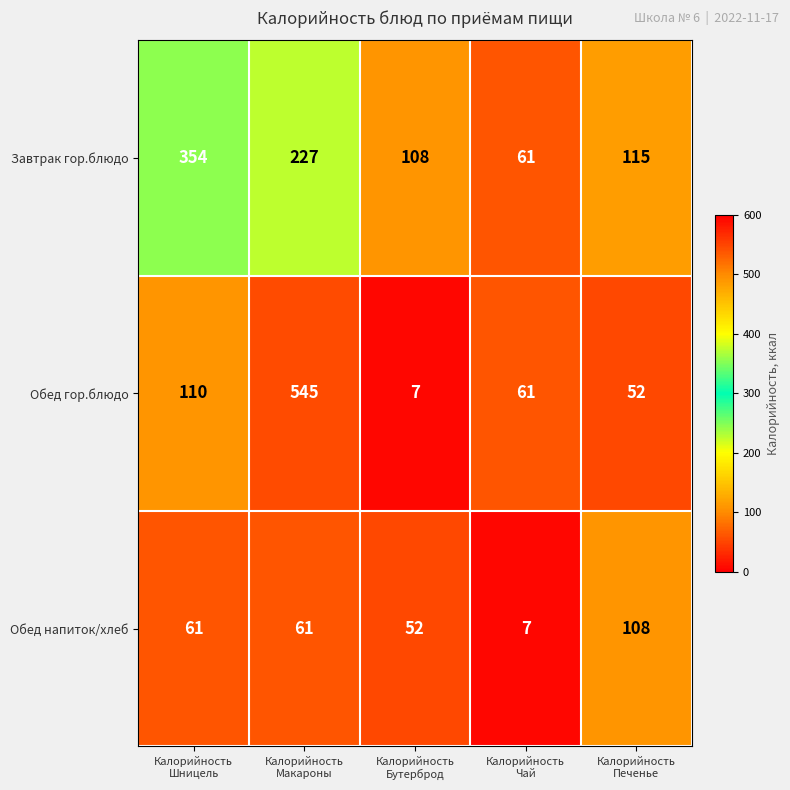

Which series has the widest spread of values?

Обед гор.блюдо